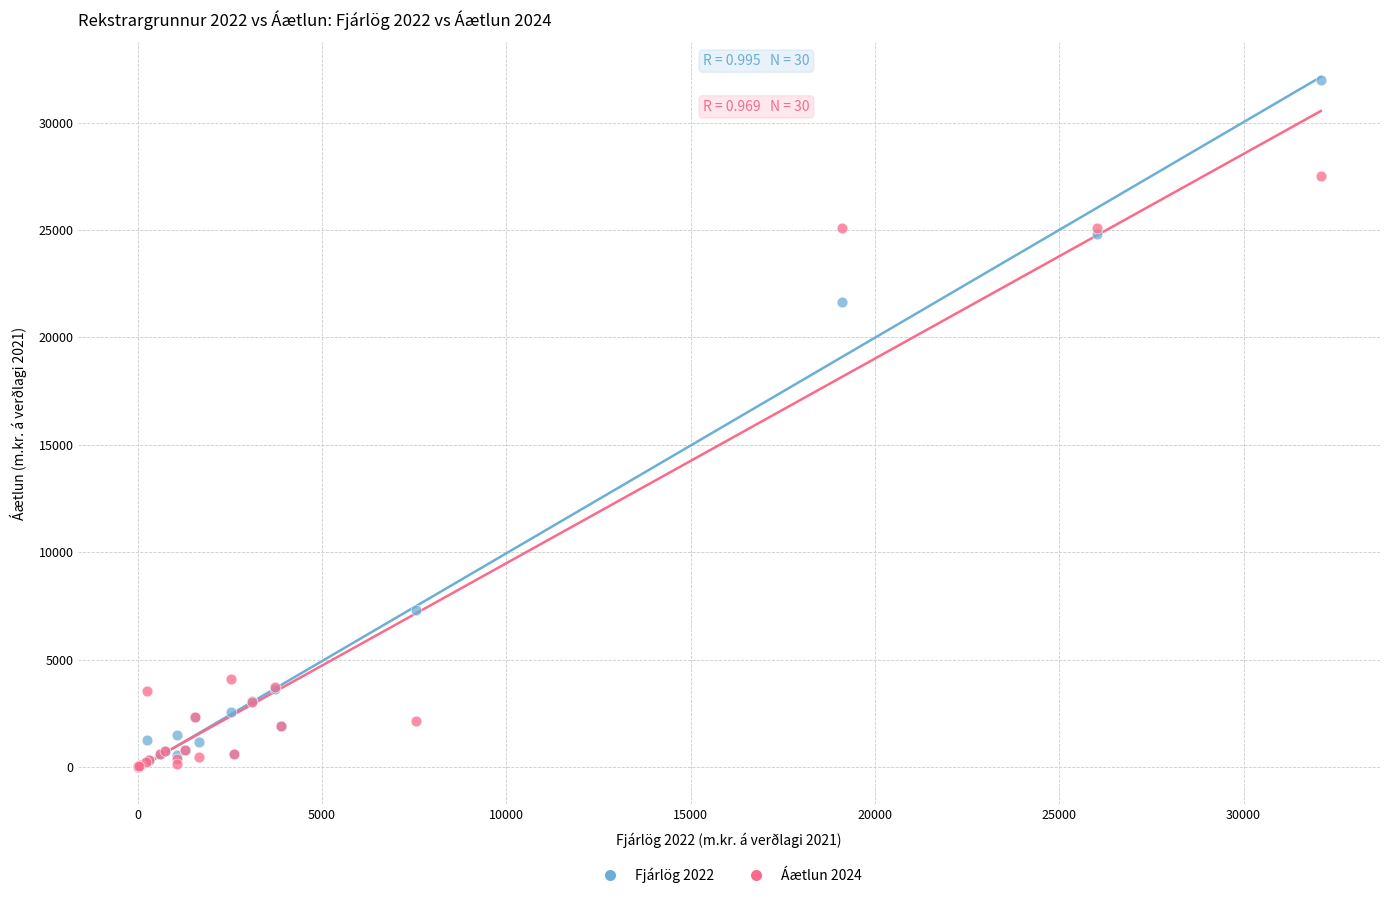

What are all the series names shown in the legend?

Fjárlög 2022, Áætlun 2024